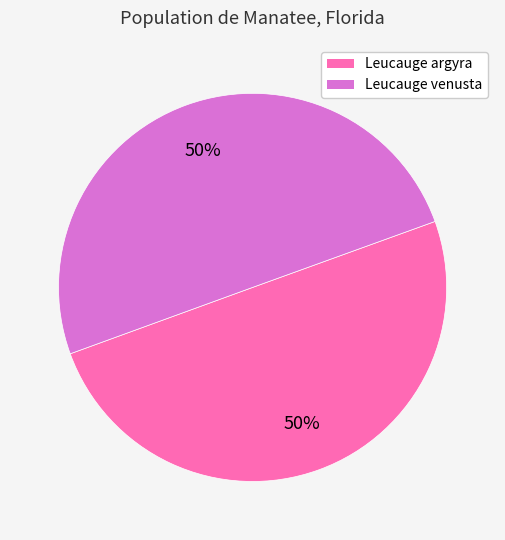

To the nearest percent, what is the average slice percentage?

50%